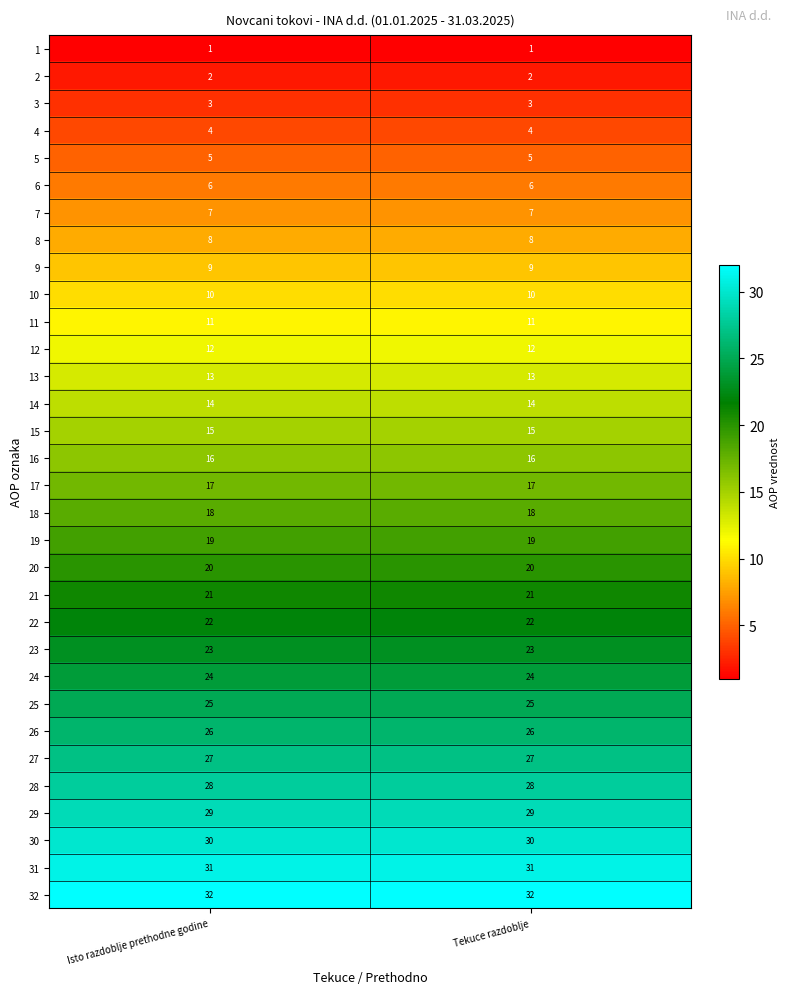

Rank the series by their maximum value, from highest to lowest.

32, 31, 30, 29, 28, 27, 26, 25, 24, 23, 22, 21, 20, 19, 18, 17, 16, 15, 14, 13, 12, 11, 10, 9, 8, 7, 6, 5, 4, 3, 2, 1